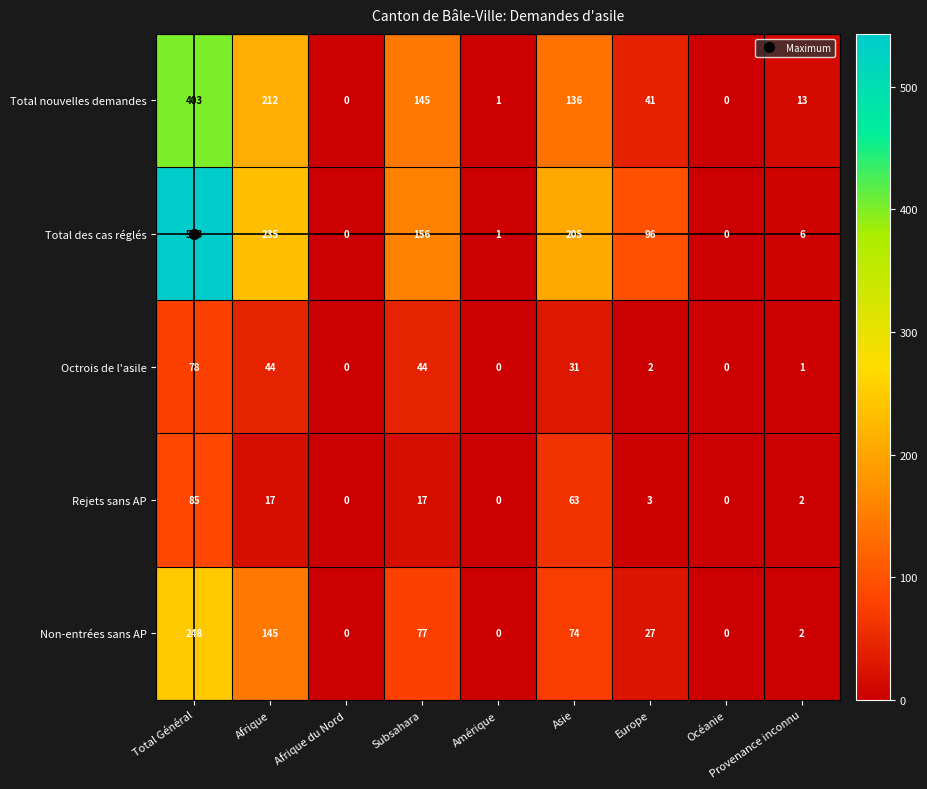

Where does the Total des cas réglés series first go above 96?

Total Général